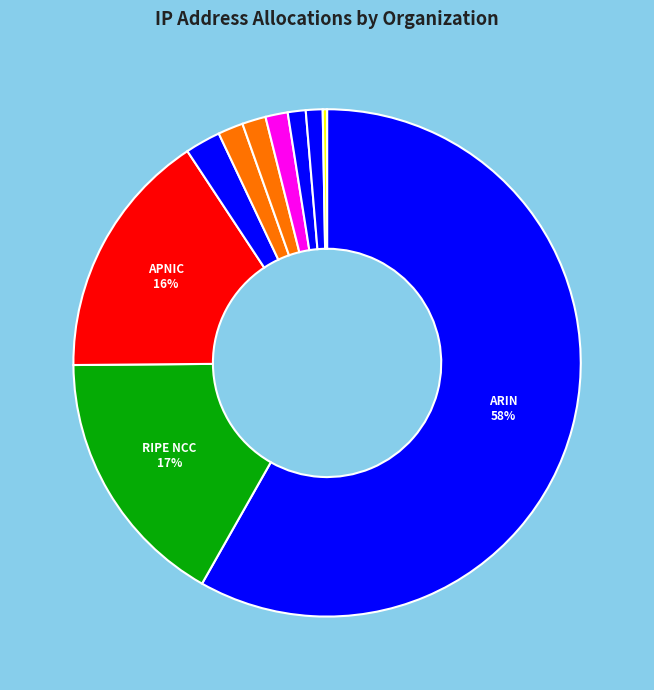

Rank the categories by value from highest to lowest.

ARIN, RIPE NCC, APNIC, Apple Computer Inc., US-DOD, DoD Network Information Center, LACNIC, AT&T Bell Laboratories, PSINet, AFRINIC